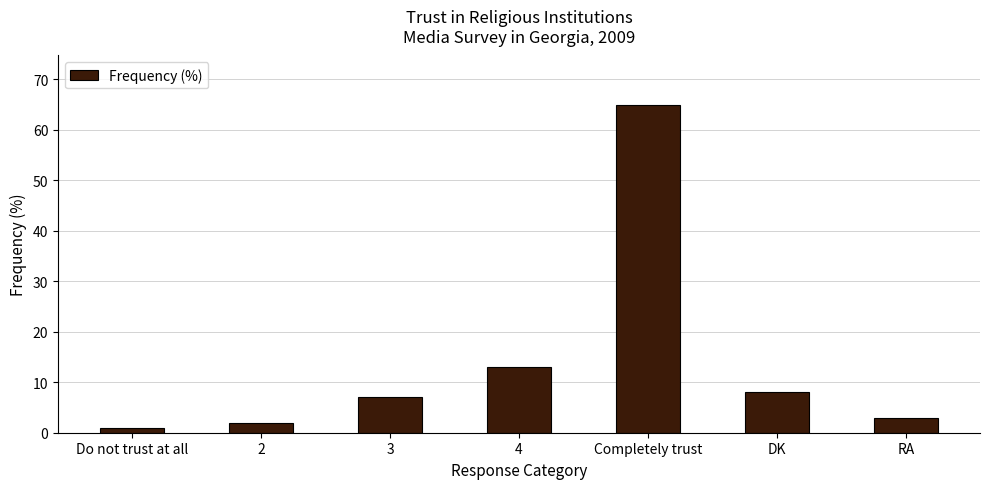

Is it true that the value at 4 is 13?

True